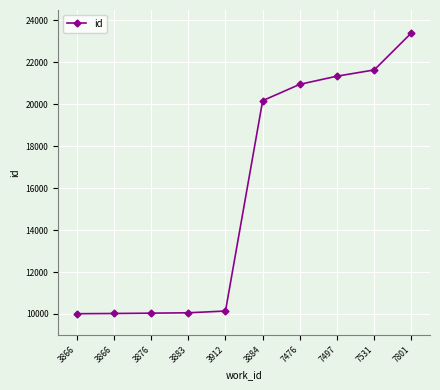

What is the minimum value shown in the chart?

10012